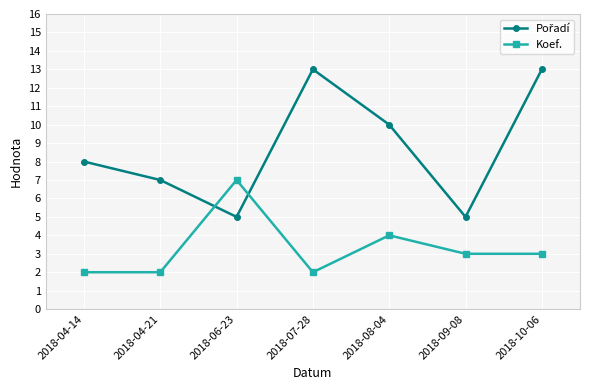

What is the spread (max minus min) of values at 2018-08-04?

6